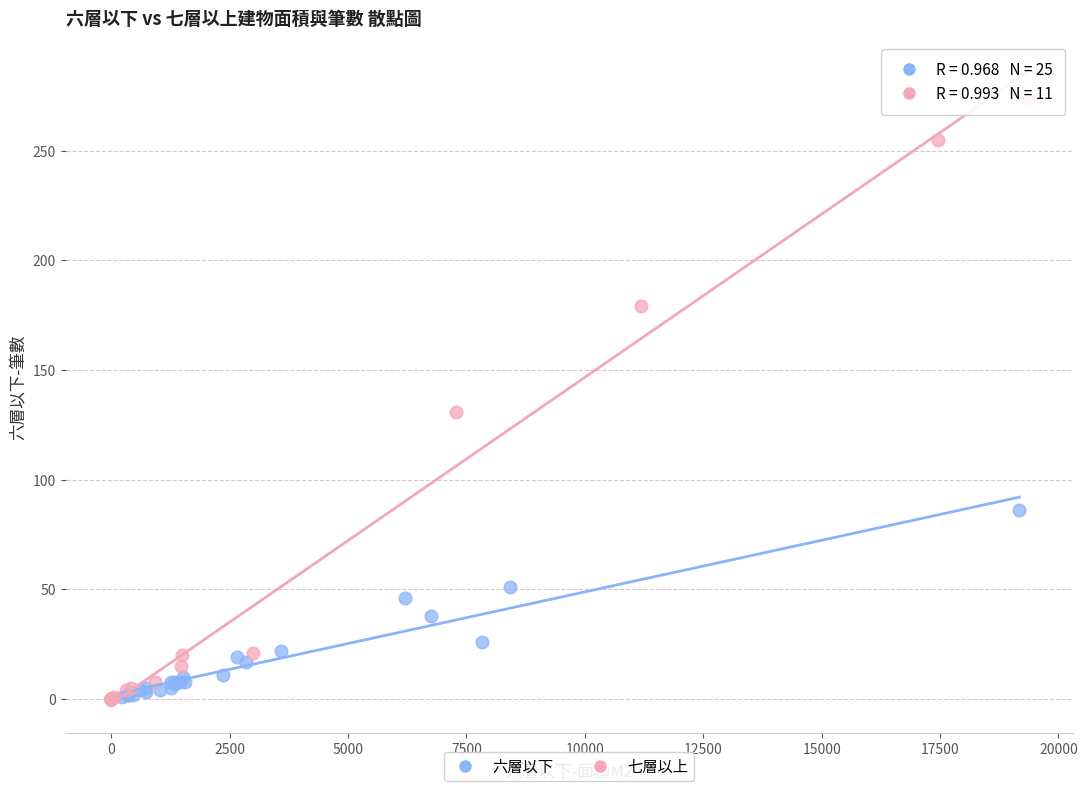

Which series has the largest Y range (max minus min)?

七層以上